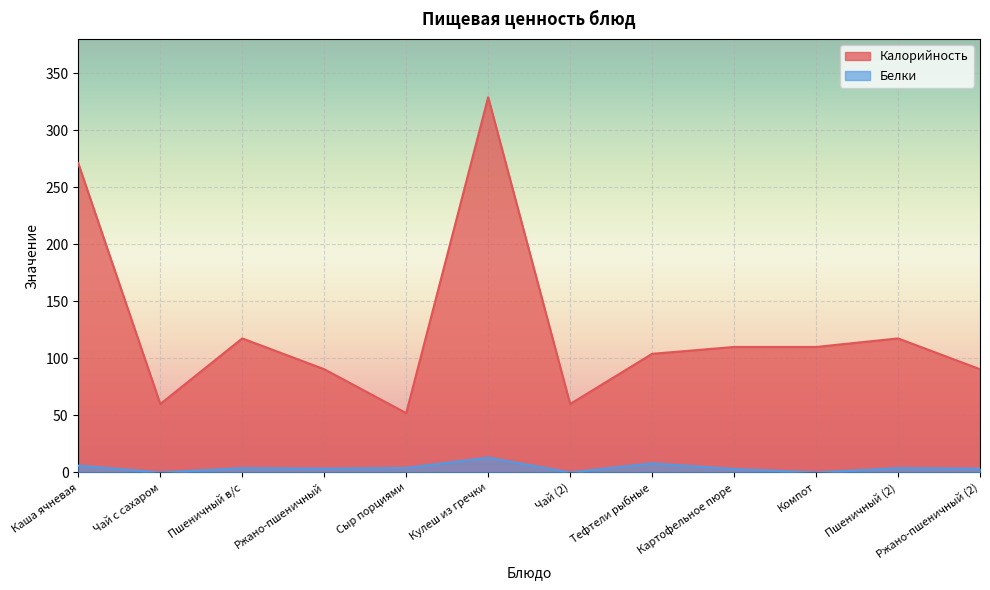

Rank the series by their maximum value, from highest to lowest.

Калорийность, Белки